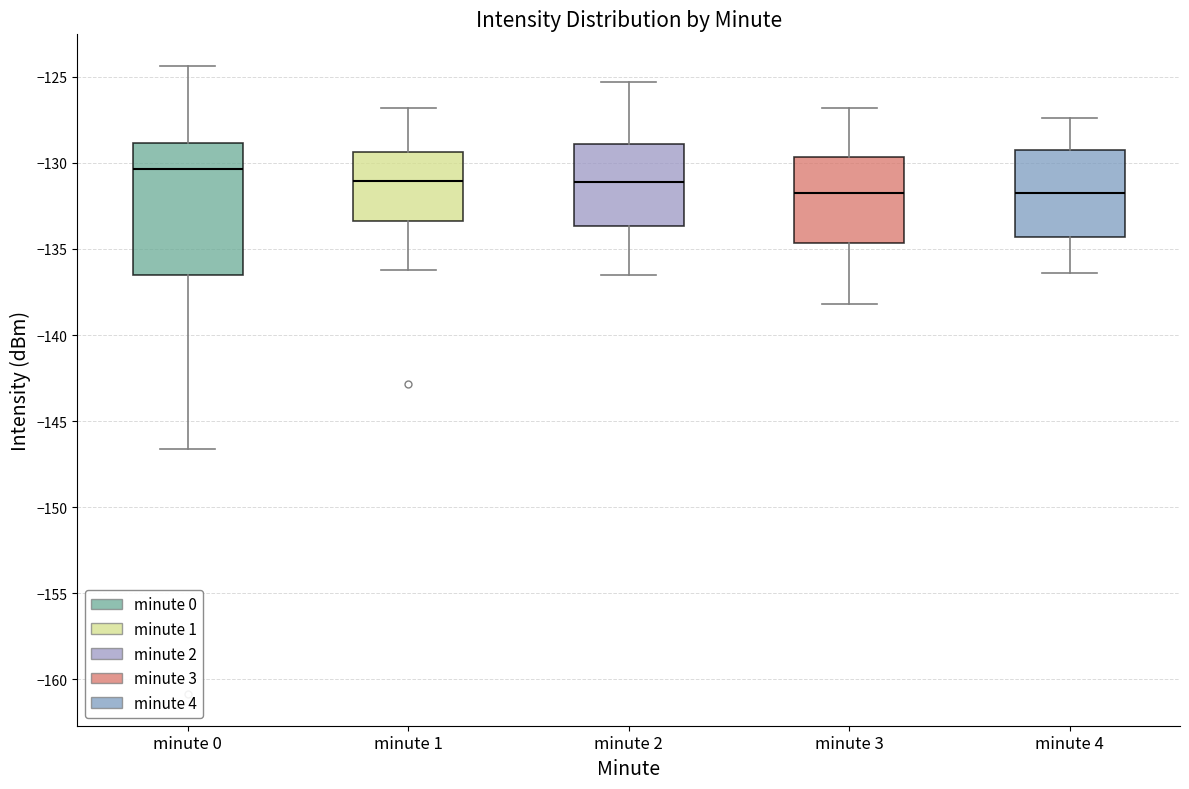

Reading left to right, transcribe this box plot: for each box, give where its median line is, the range the box spans, and where its two whiskers end, as read against the y-axis. The values are not printed on the chart, so give them approximately, as read against the axis.

minute 0: median -130.5, box -136.5 to -129.0, whiskers -146.5 to -124.5
minute 1: median -131.0, box -133.5 to -129.5, whiskers -136.0 to -127.0
minute 2: median -131.0, box -133.5 to -129.0, whiskers -136.5 to -125.5
minute 3: median -131.5, box -134.5 to -129.5, whiskers -138.0 to -127.0
minute 4: median -131.5, box -134.5 to -129.0, whiskers -136.5 to -127.5